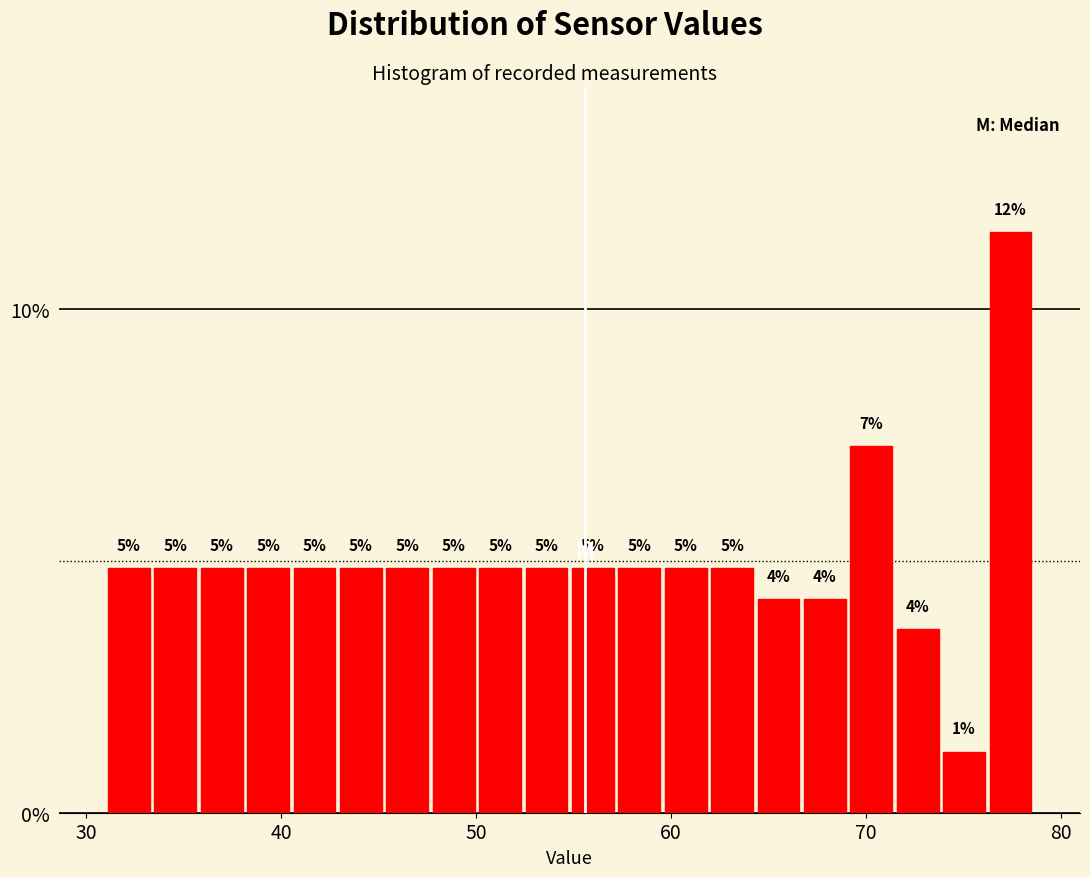

Around what value on the x-axis is the tallest bar? Give the approximate position of its centre, as read against the axis.

77